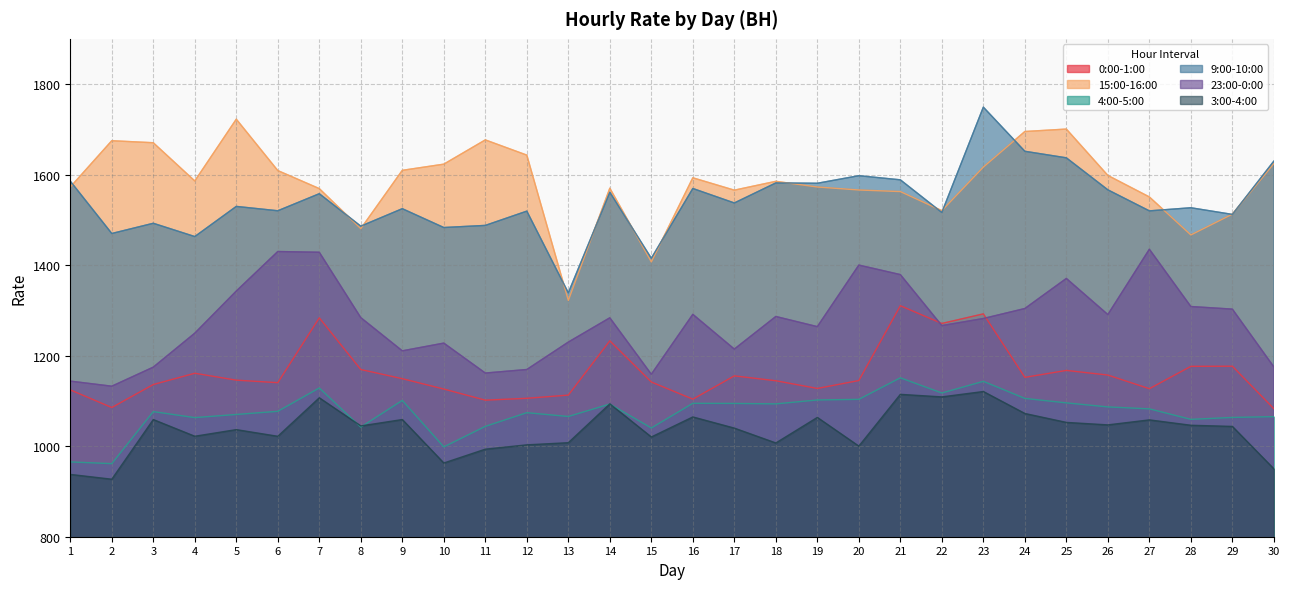

What are all the series names shown in the legend?

0:00-1:00, 15:00-16:00, 4:00-5:00, 9:00-10:00, 23:00-0:00, 3:00-4:00